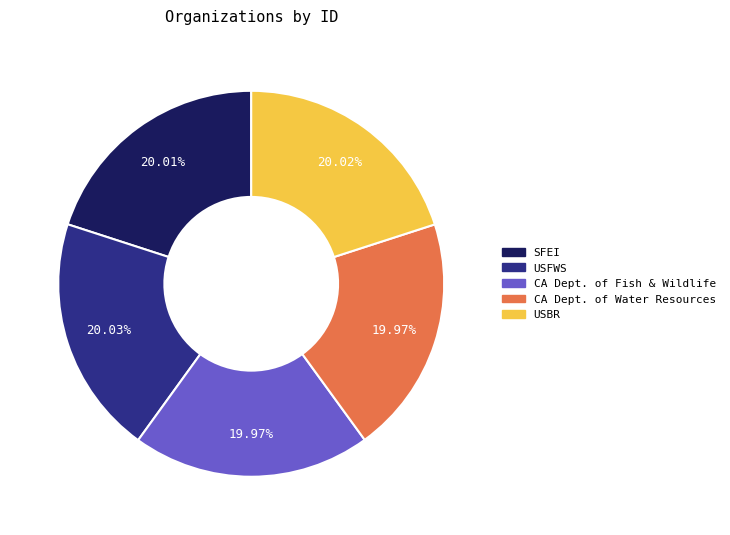

How many slices are in this pie chart?

5